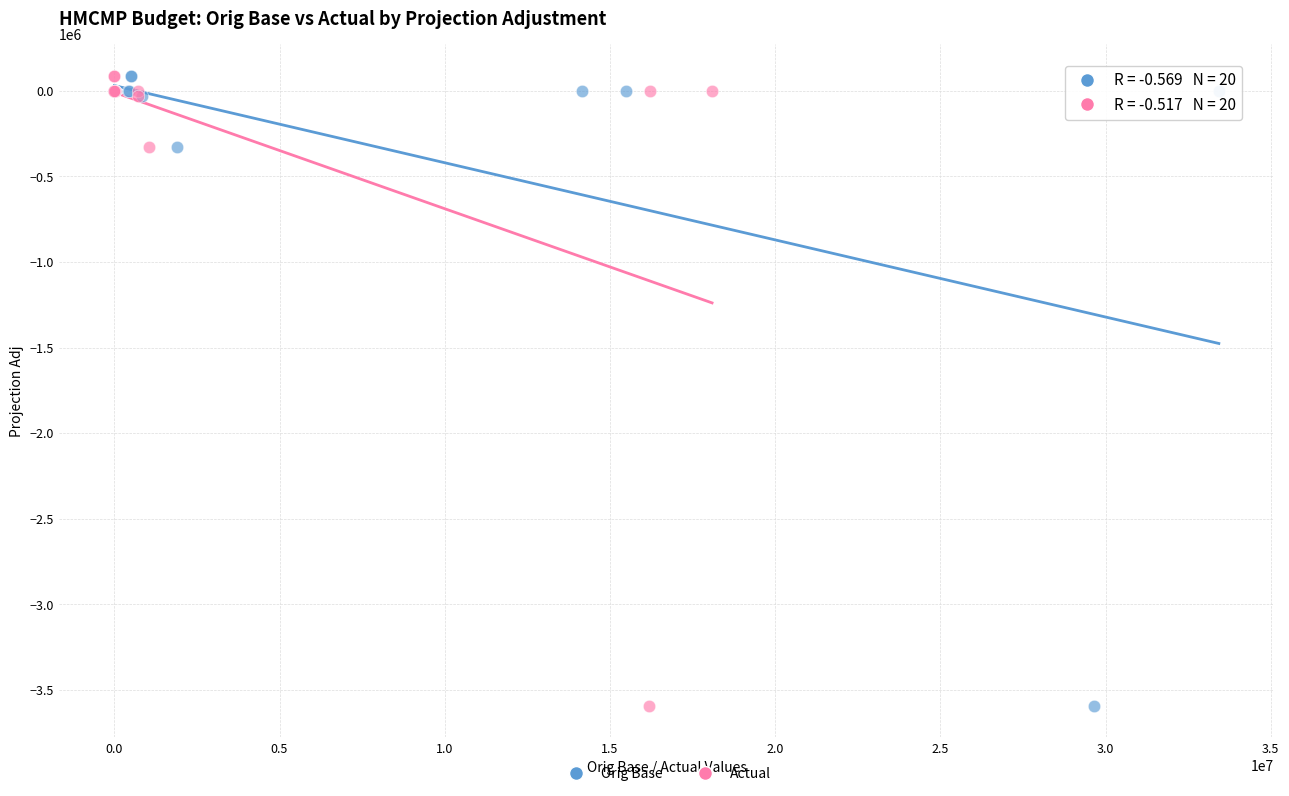

What are all the series names shown in the legend?

Orig Base, Actual